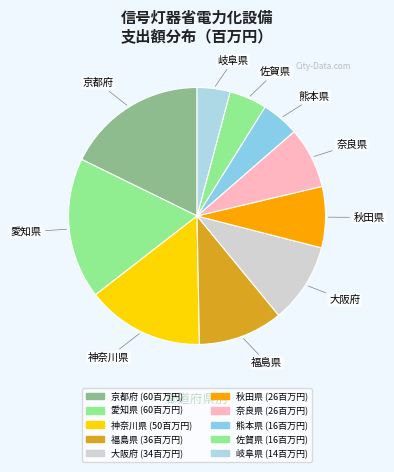

Count the number of slices in the pie.

10